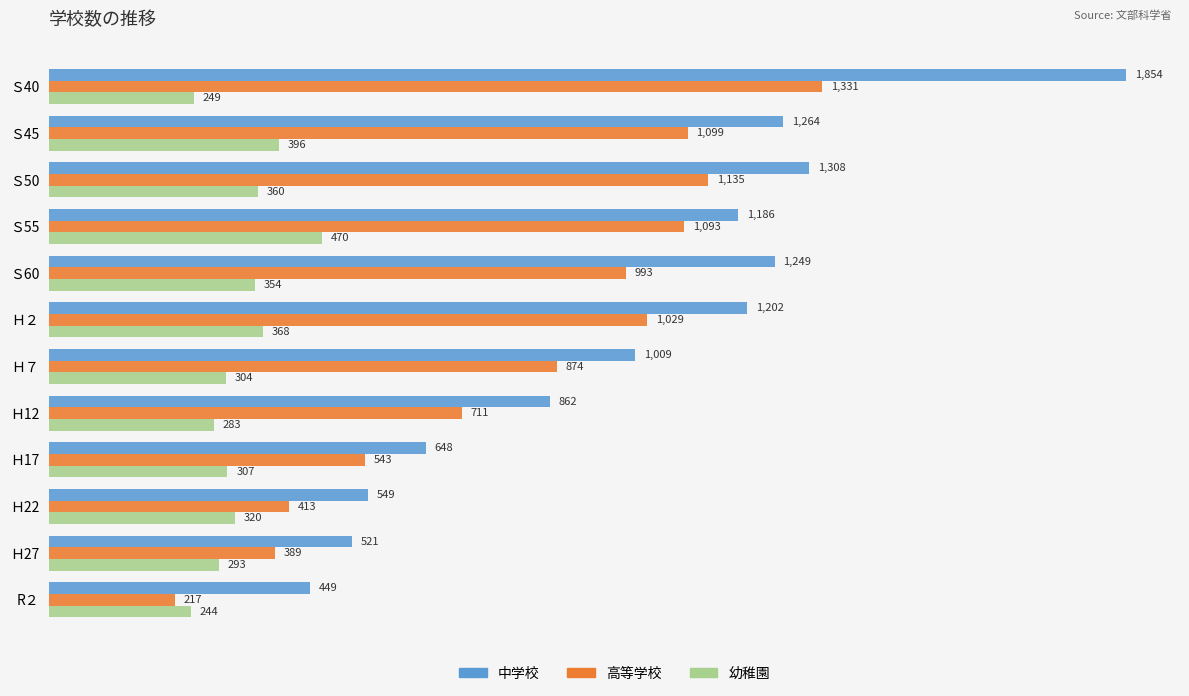

List the labels in order of 幼稚園 value, largest first.

Ｓ55, Ｓ45, Ｈ２, Ｓ50, Ｓ60, Ｈ22, Ｈ17, Ｈ７, Ｈ27, Ｈ12, Ｓ40, R２